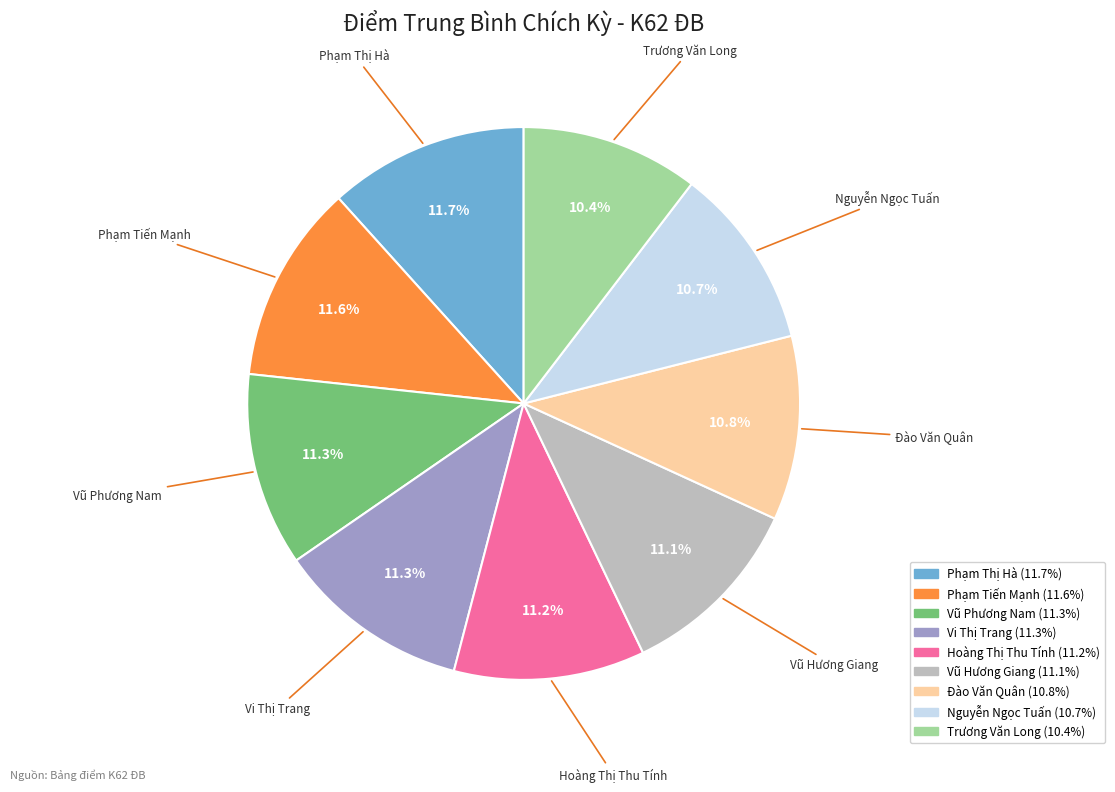

Approximately how many times larger is the value at Đào Văn Quân compared to Vi Thị Trang?

1.0